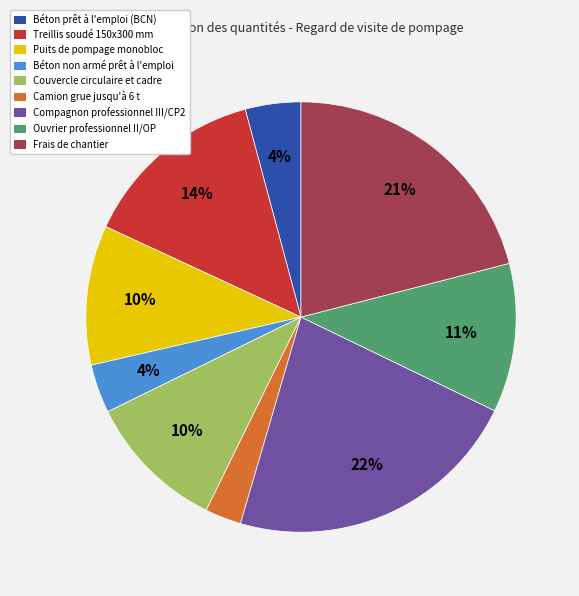

To the nearest percent, what is the difference between the Compagnon professionnel III/CP2 and Treillis soudé 150x300 mm slice percentages?

8%